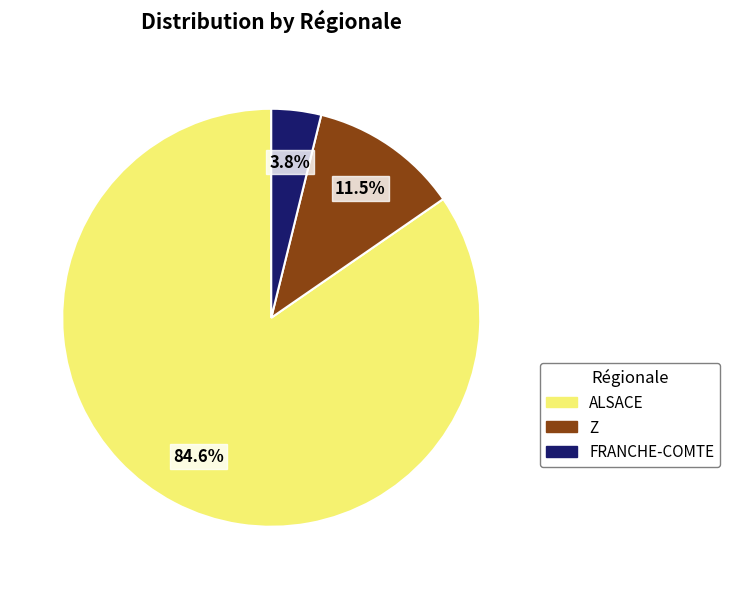

Is there any slice that represents more than half of the pie?

Yes